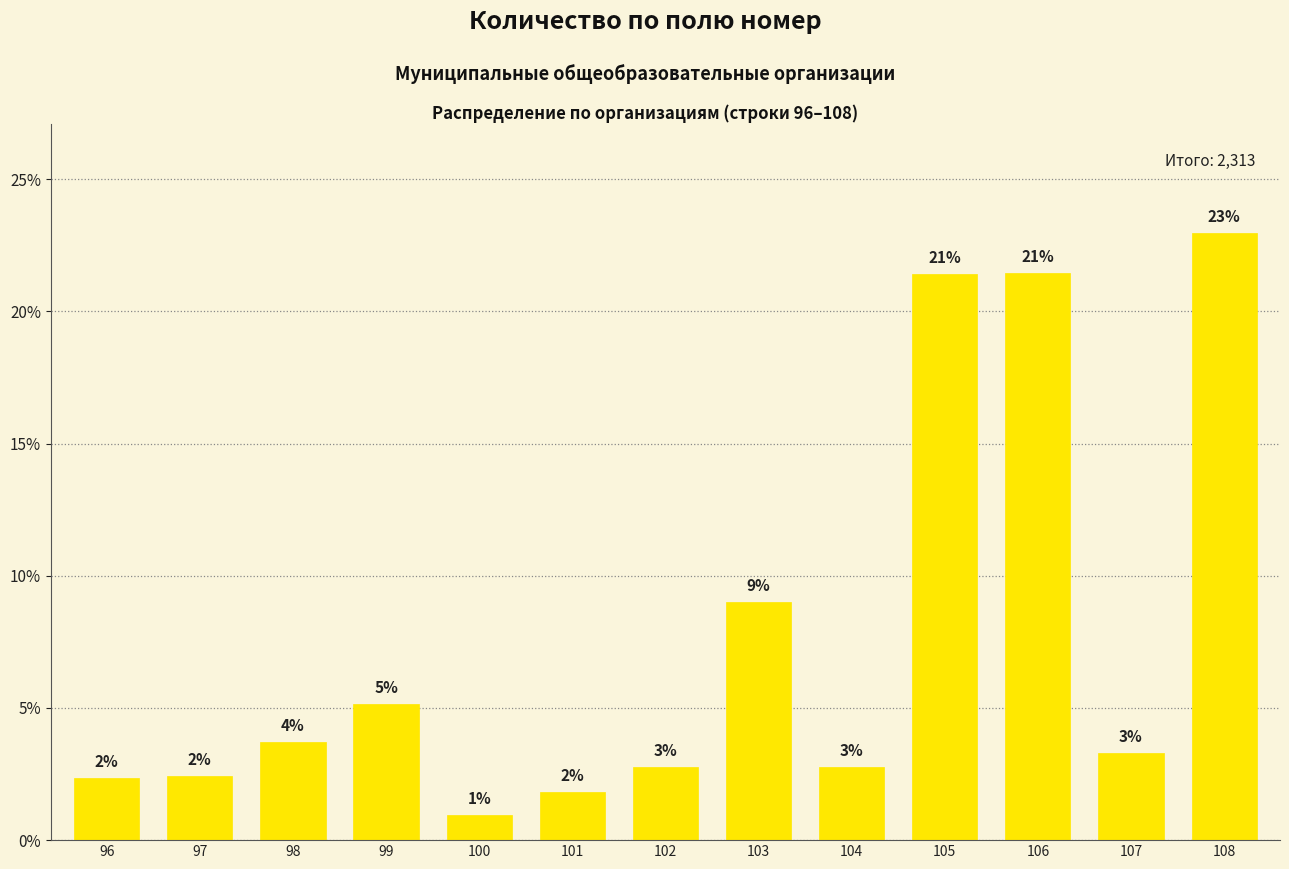

What is the value of the 6th bar from the left?

1.8